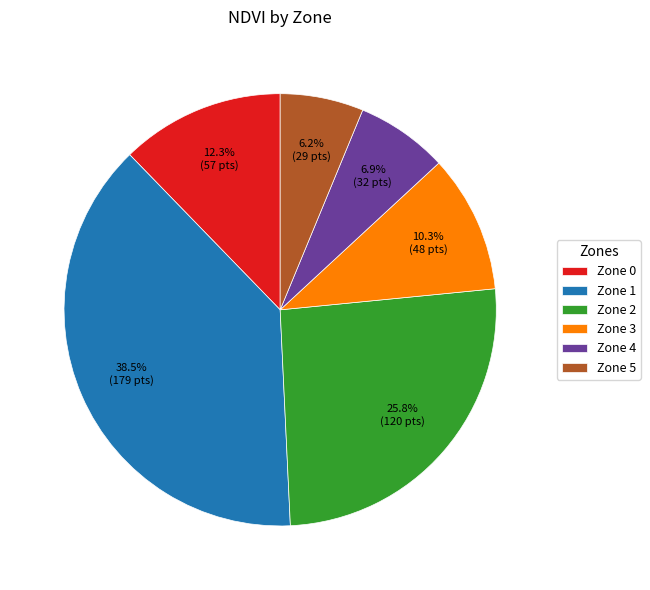

What is the ratio of the value at Zone 2 to the value at Zone 1?

0.7